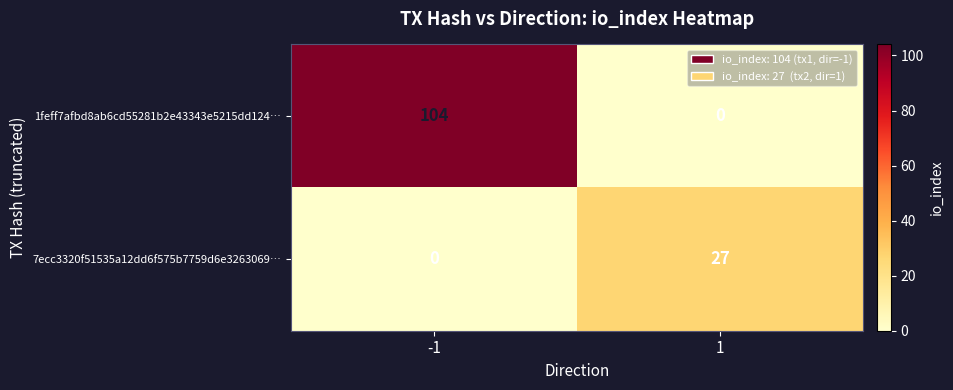

The value of 1feff7afbd8ab6cd55281b2e43343e5215dd124… at 1 is -34. True or false?

False